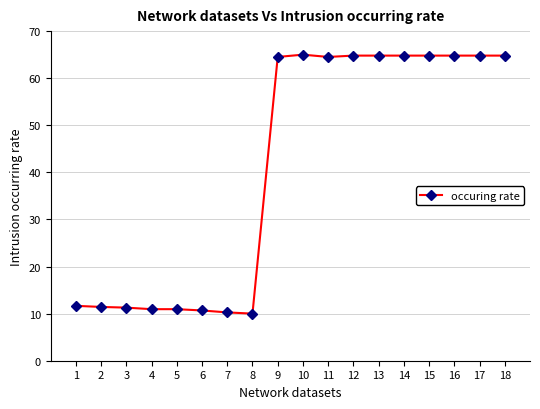

Does the chart have visible grid lines?

Yes